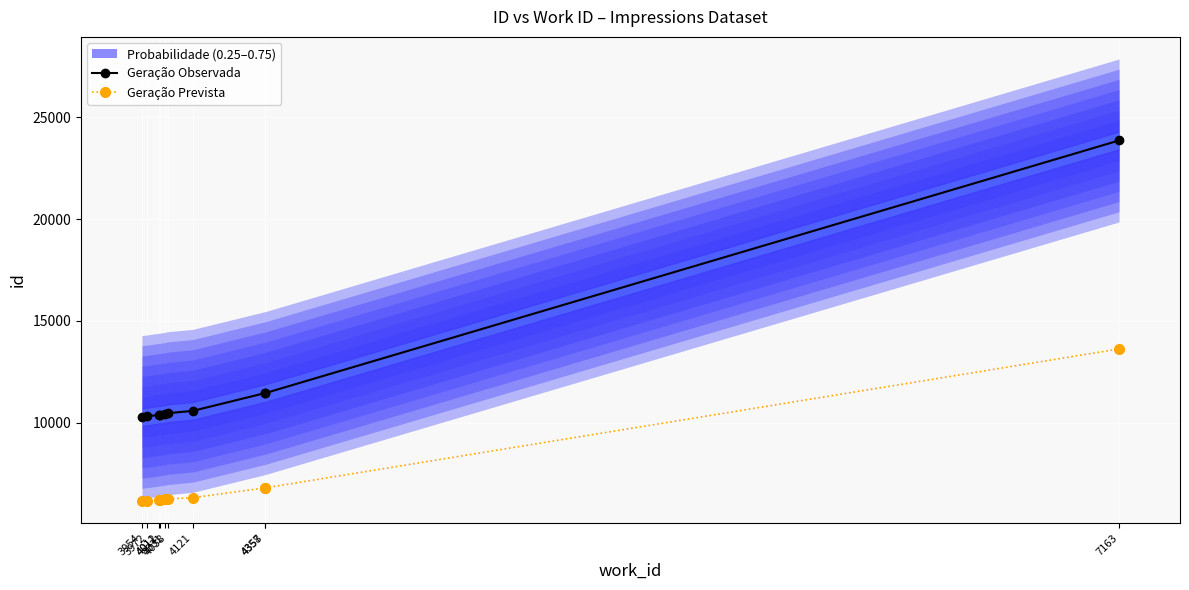

What is the sum of all Geração Prevista values?

70799.2